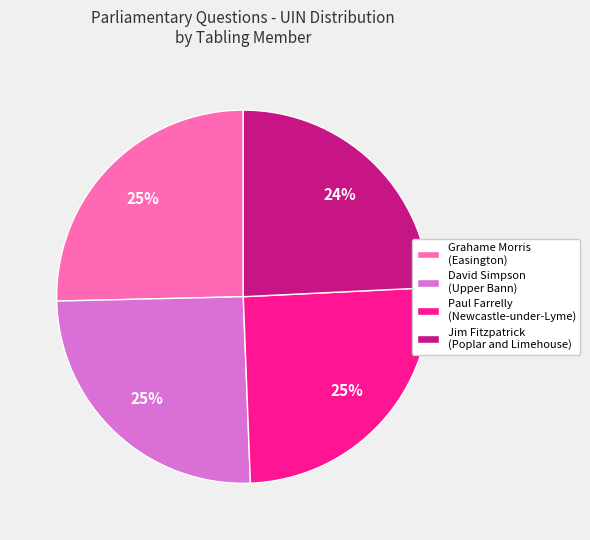

To the nearest percent, what percentage of the pie is Paul Farrelly (Newcastle-under-Lyme)?

25%